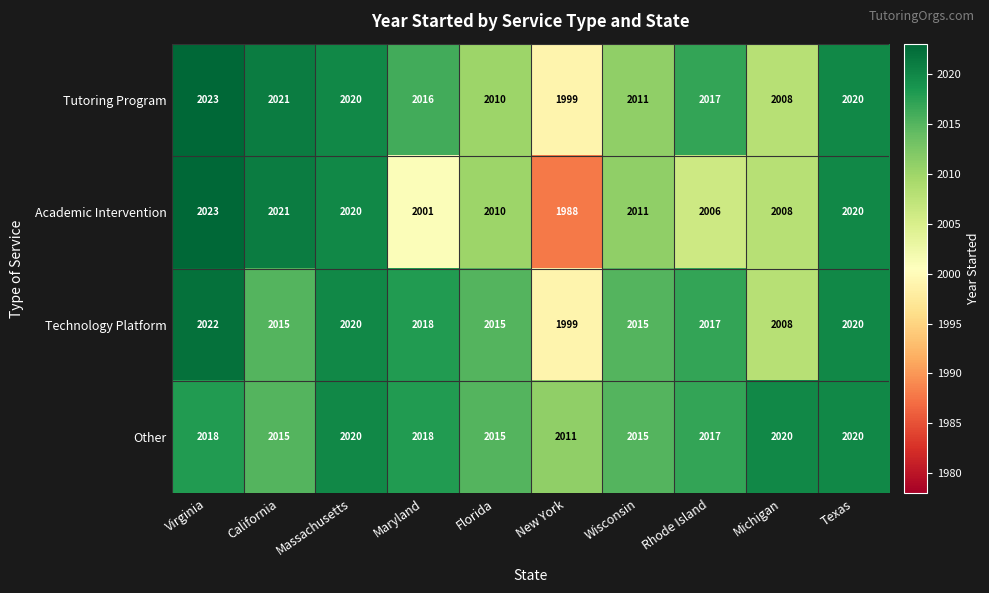

How many categories are shown in the chart?

10